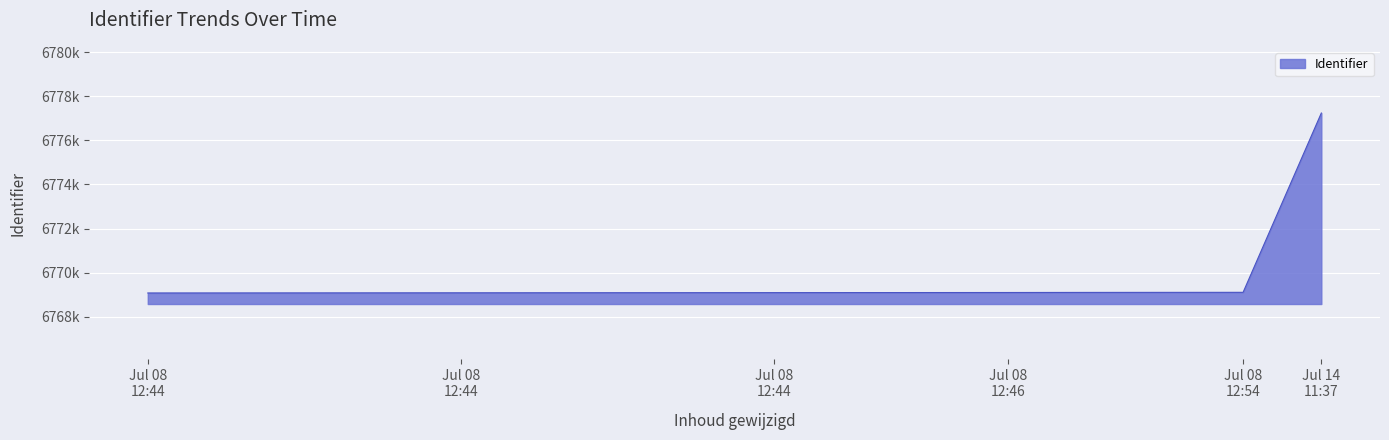

What is the smallest value displayed?

6769084